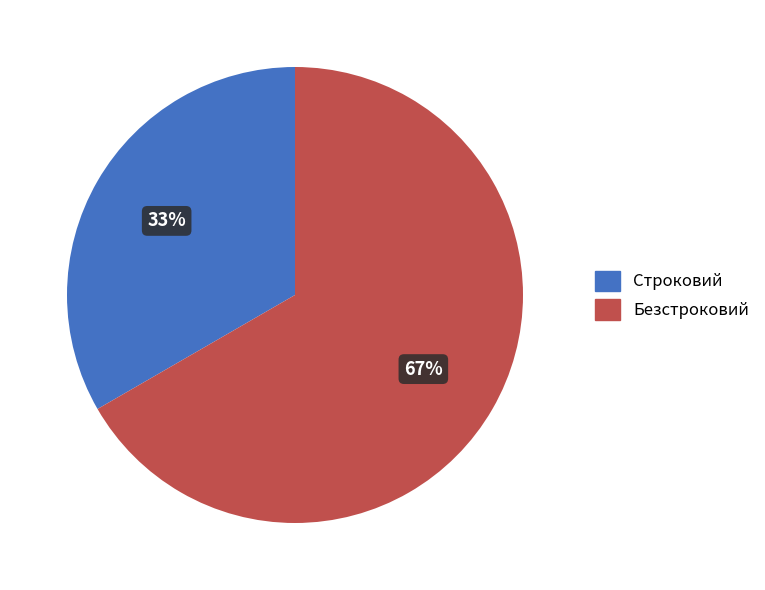

To the nearest percent, what is the average slice percentage?

50%